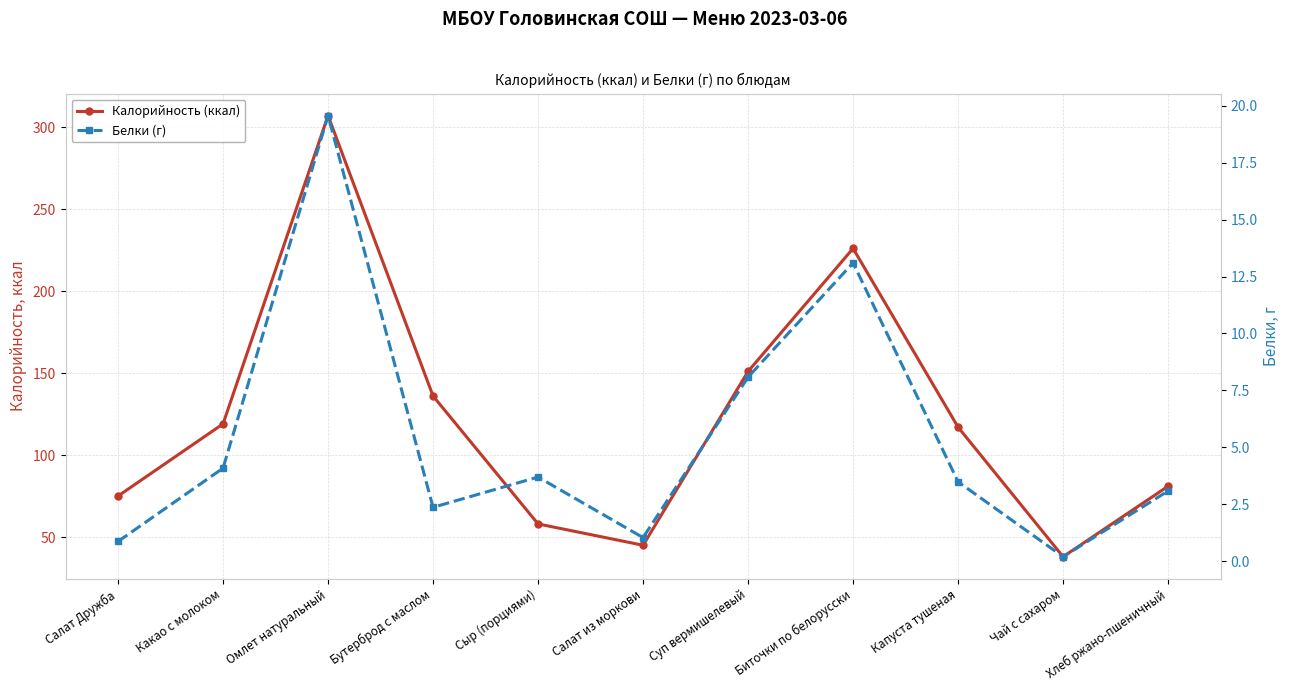

What is the difference between the second highest and second lowest values in the Белки (г) series?

12.2